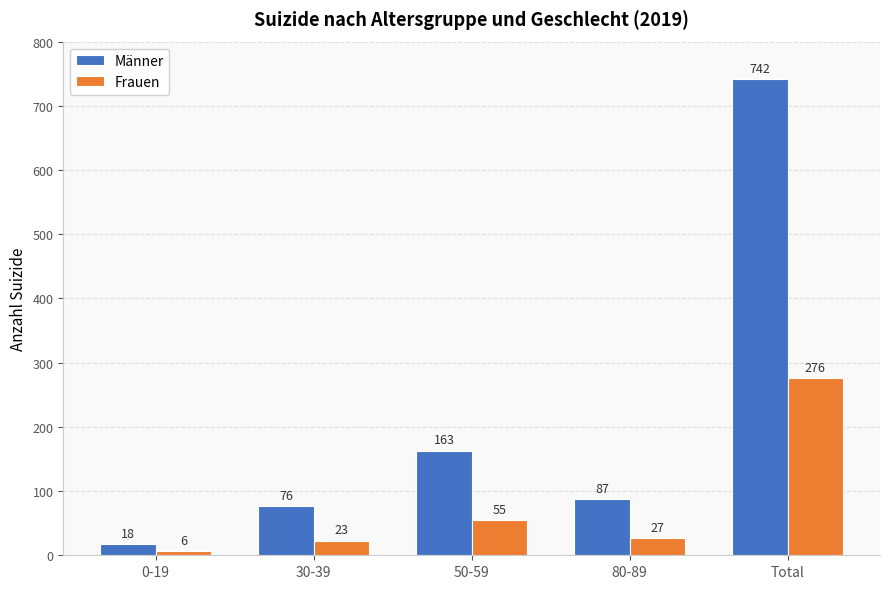

How many data points does each series have?

5